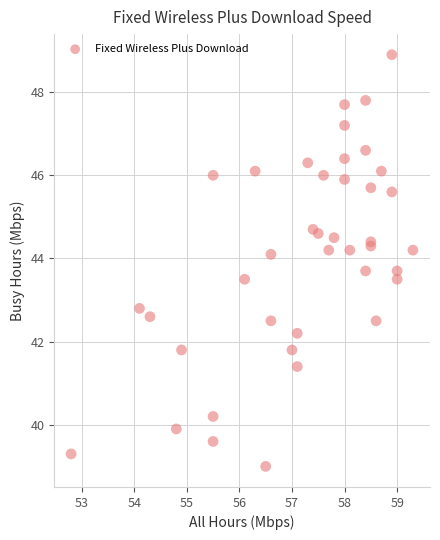

What Y value in the scatter plot is closest to 43?

42.8